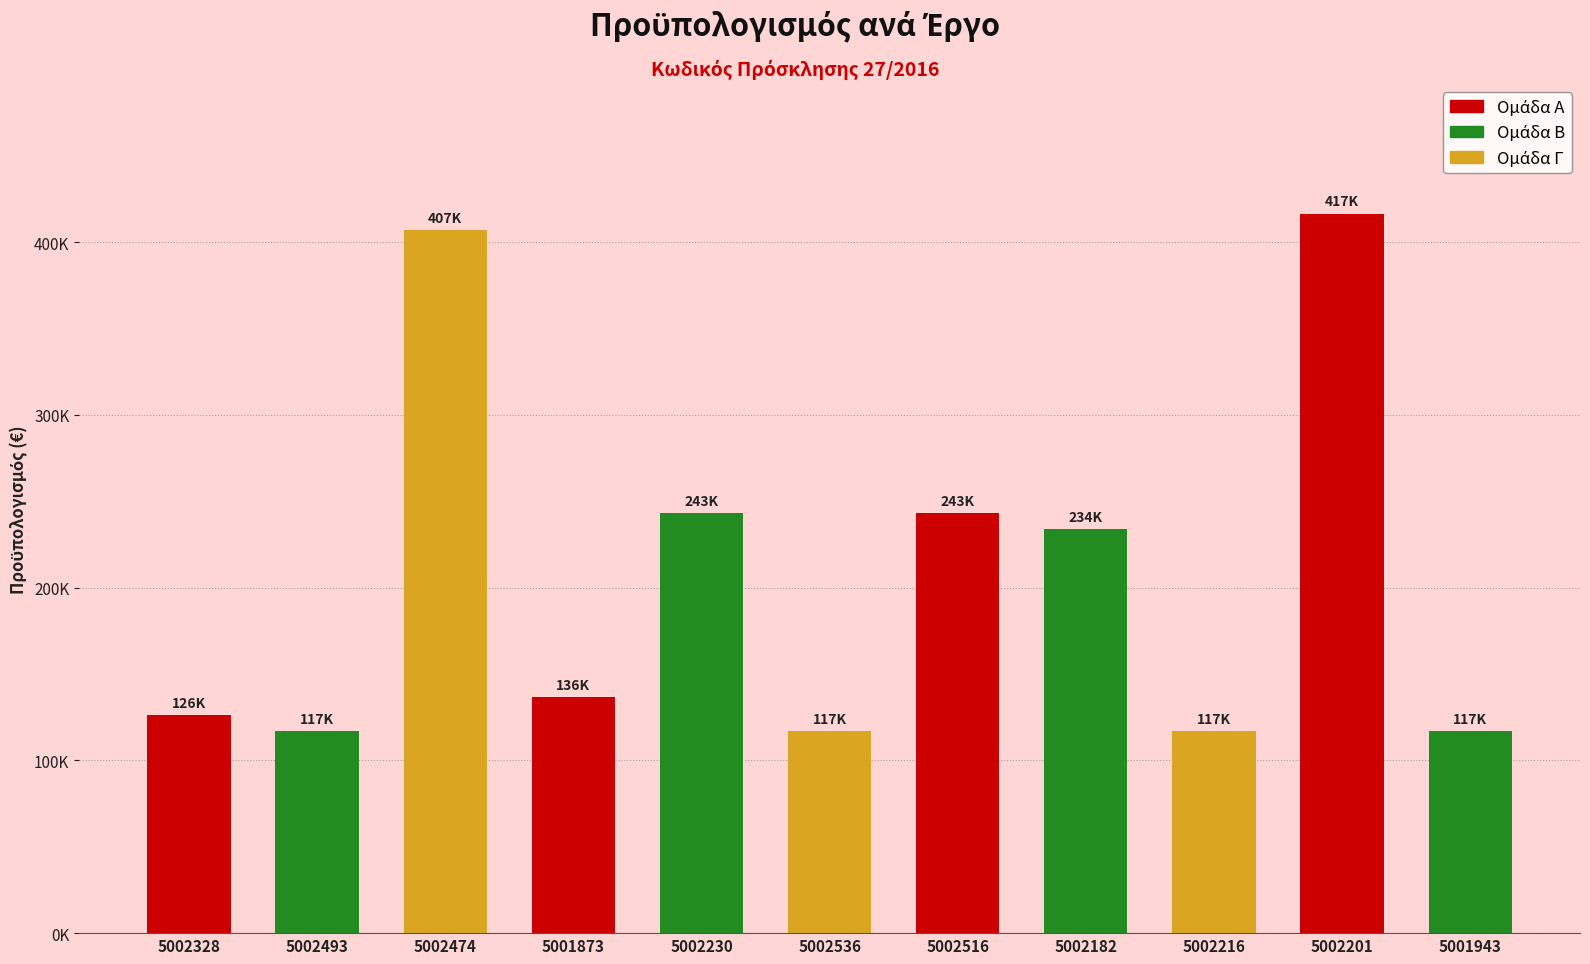

Does the chart contain any negative values?

No